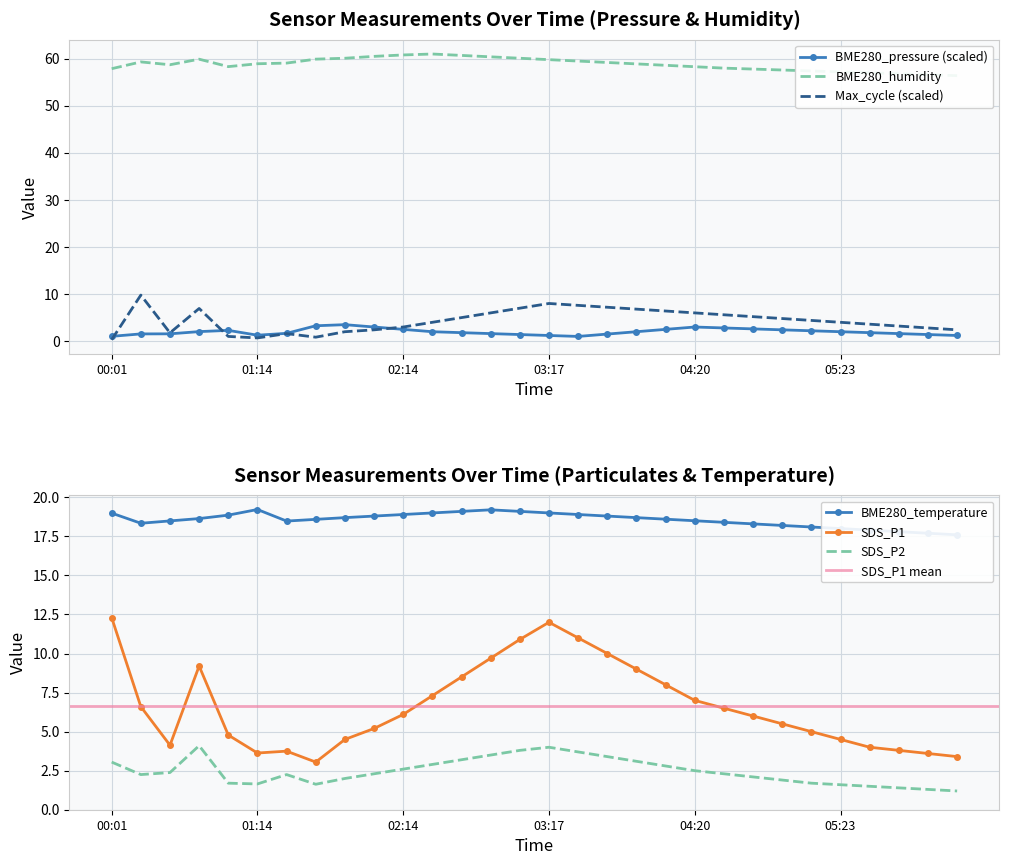

True or false: SDS_P2 and SDS_P1 cross at least once.

False